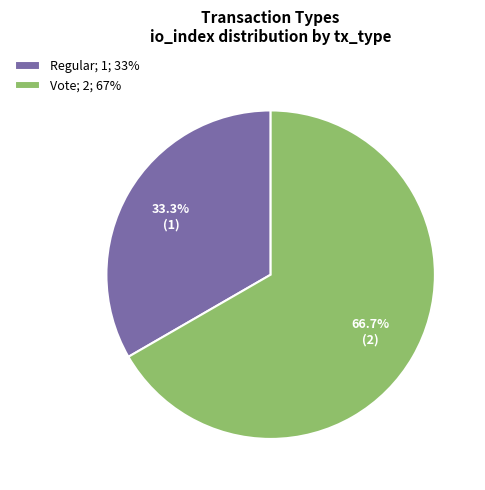

How many slices are in this pie chart?

2